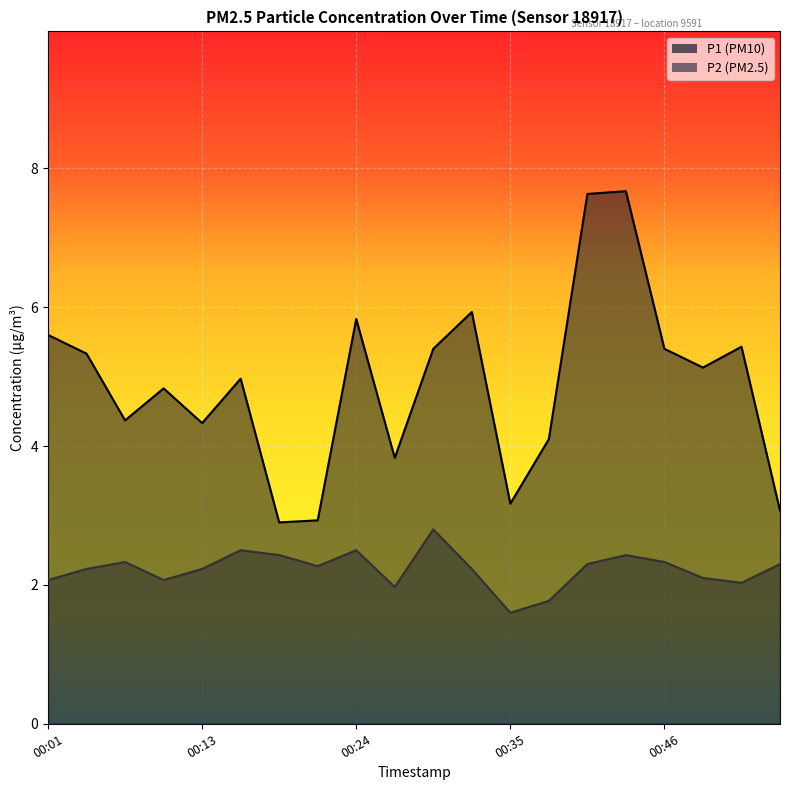

The P2 series shows 0.9 at 00:38. True or false?

False